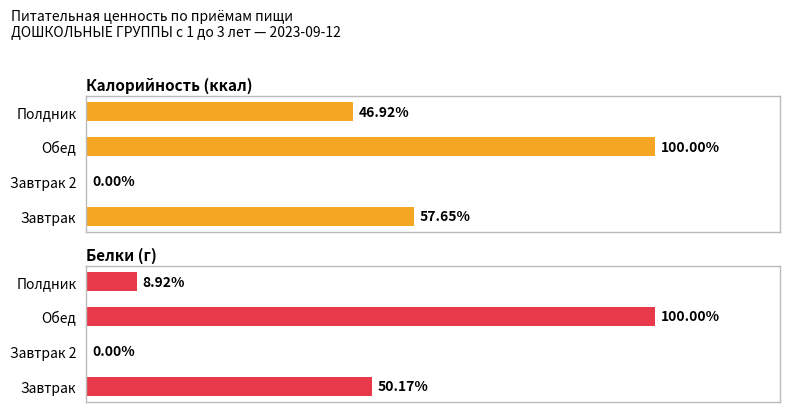

Does the chart contain stacked bars?

No